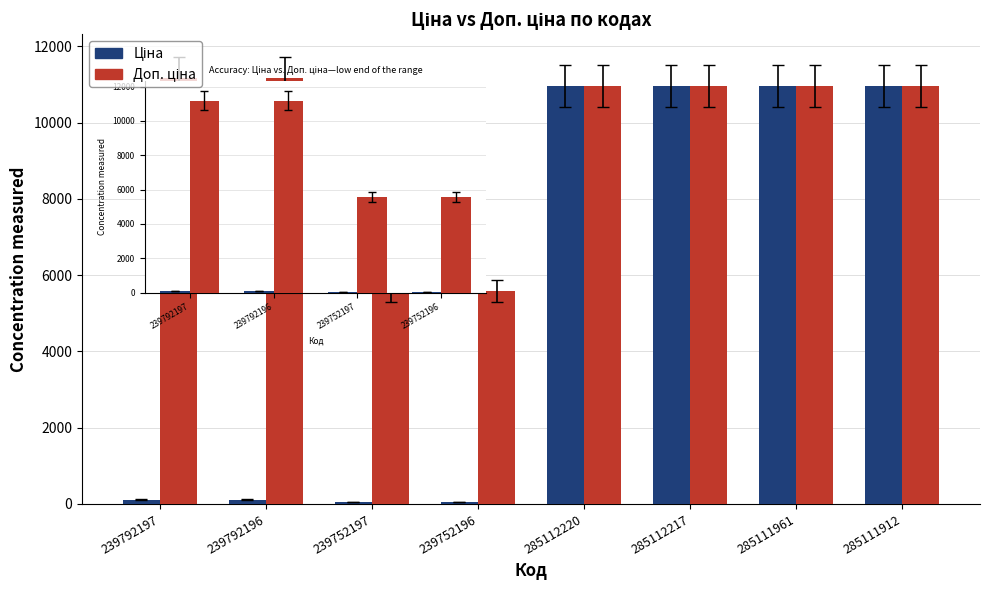

At how many categories does at least one series exceed 1963?

8